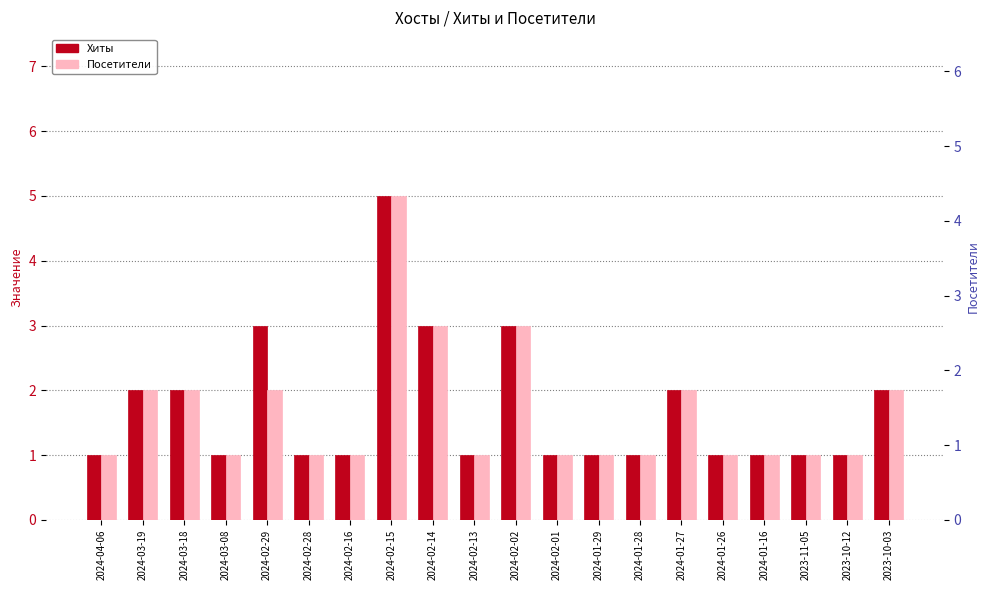

Is the value of Хиты at 2024-02-01 greater than the value of Посетители at 2024-02-15?

No